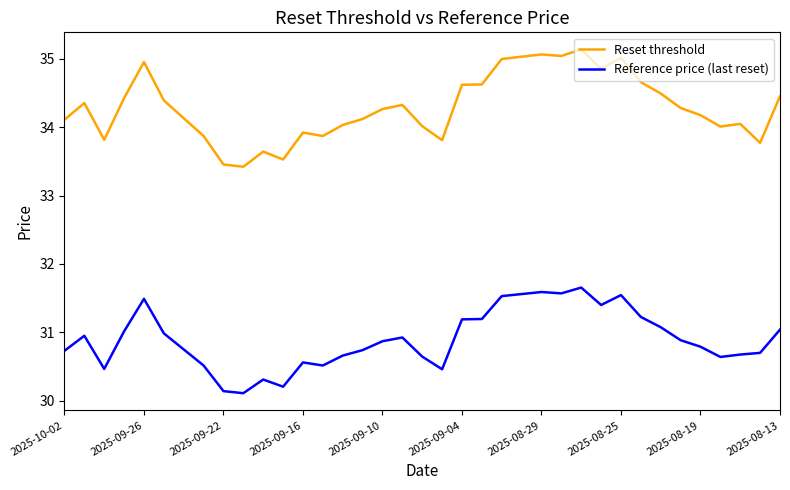

Which series has the largest total across all categories?

Reset threshold